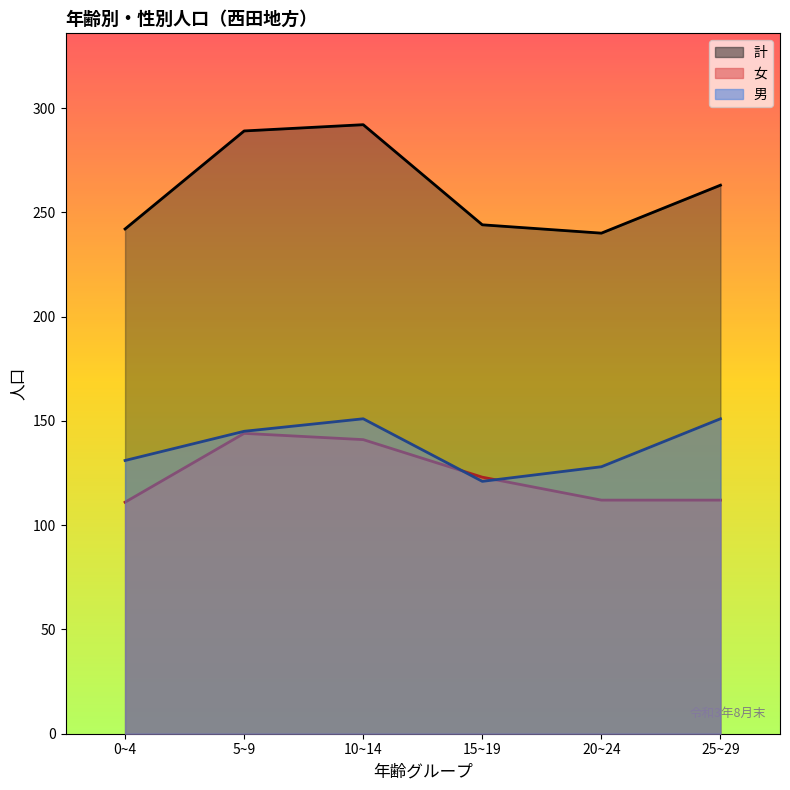

Which has a higher value, 10~14 or 5~9?

10~14